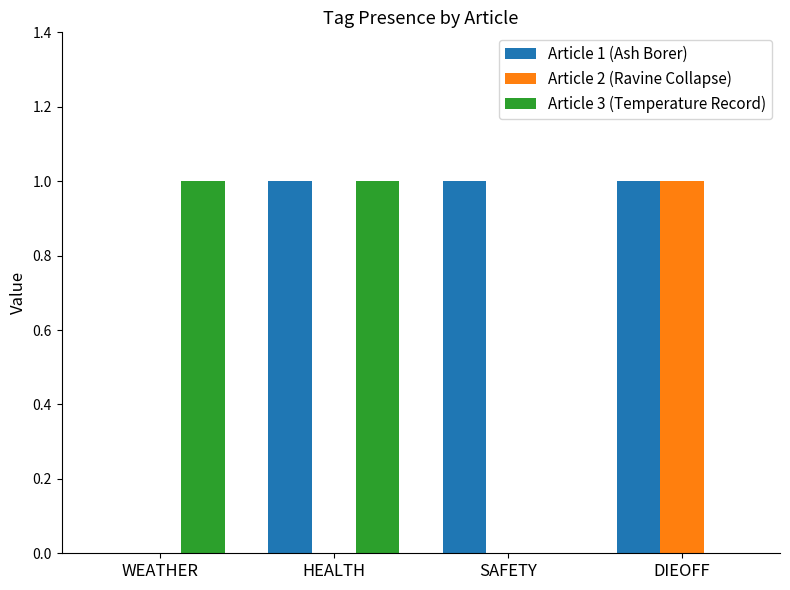

Is the value of Article 1 (Ash Borer) at WEATHER greater than the value of Article 3 (Temperature Record) at WEATHER?

No